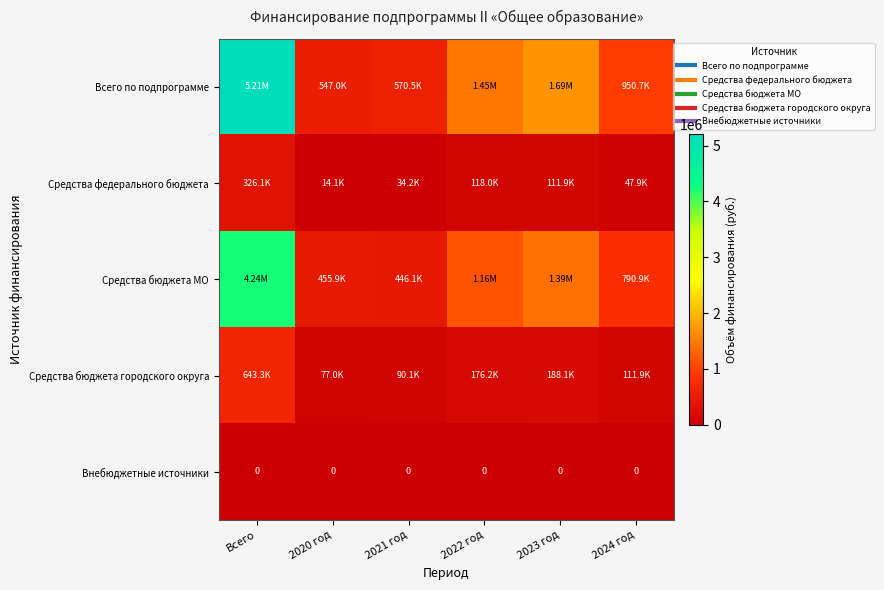

At how many categories does at least one series exceed 5155069?

1